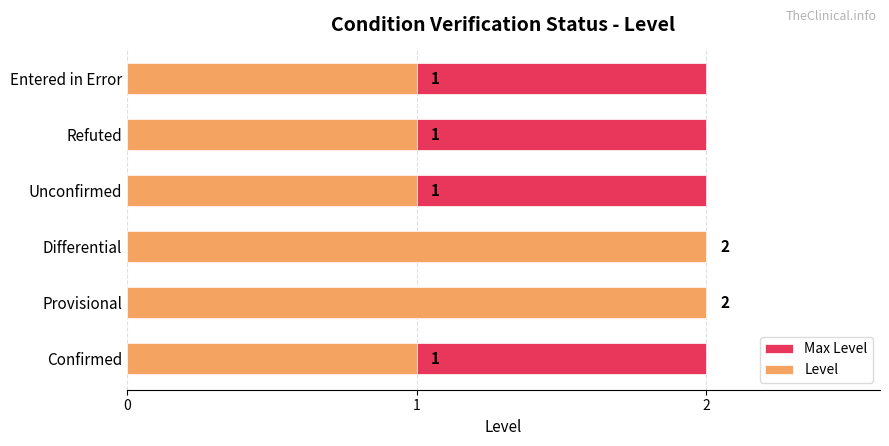

True or false: Level has a value of 2.7 at Provisional.

False